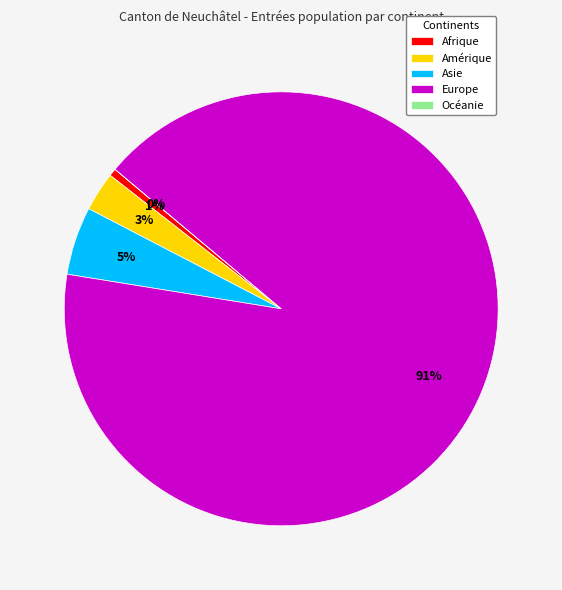

Which has a higher value, Océanie or Europe?

Europe